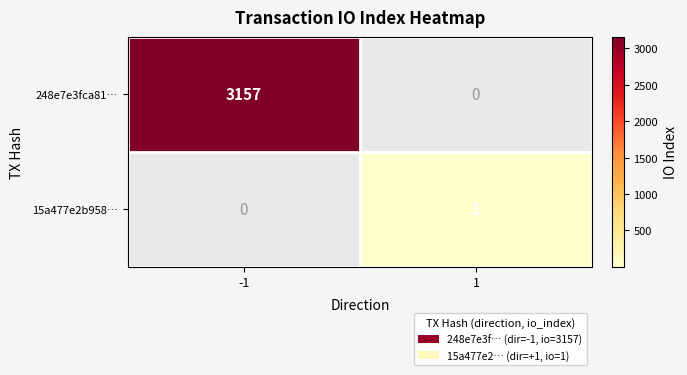

At -1, list the series in order from largest to smallest.

248e7e3fca81…, 15a477e2b958…